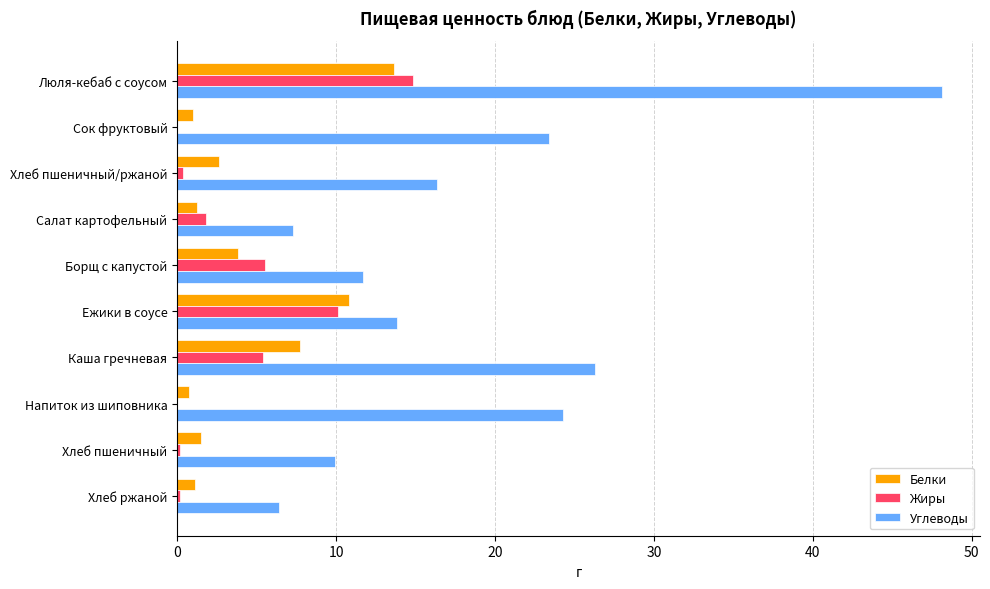

Between Хлеб пшеничный/ржаной and Хлеб ржаной, which series saw the biggest shift?

Углеводы